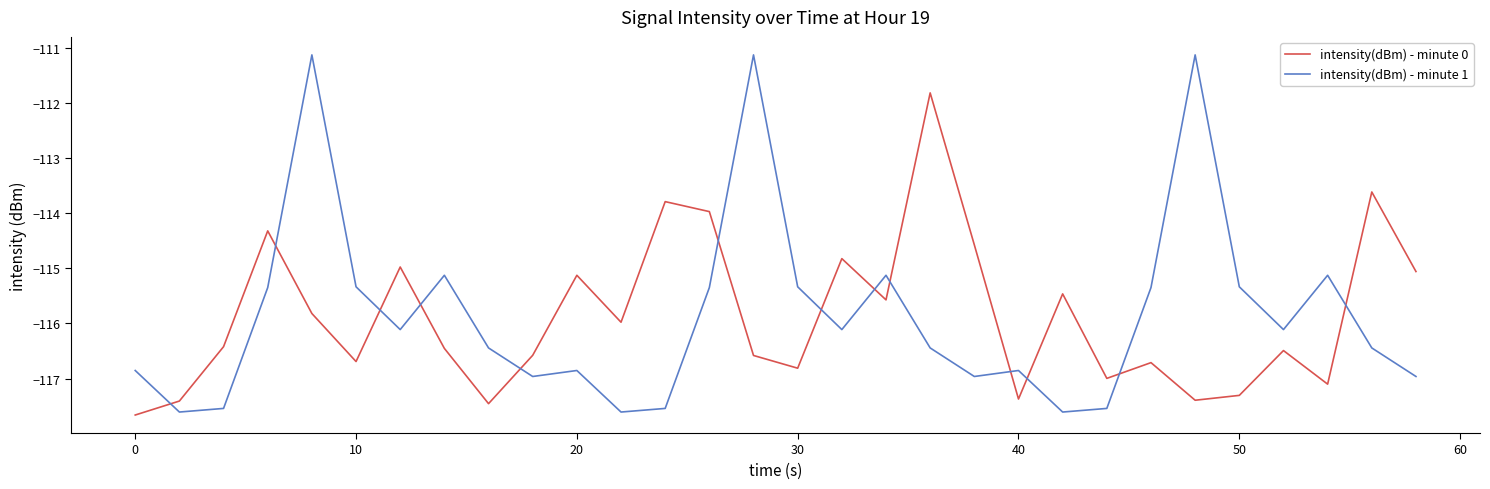

What is the maximum value shown in the chart?

-111.1